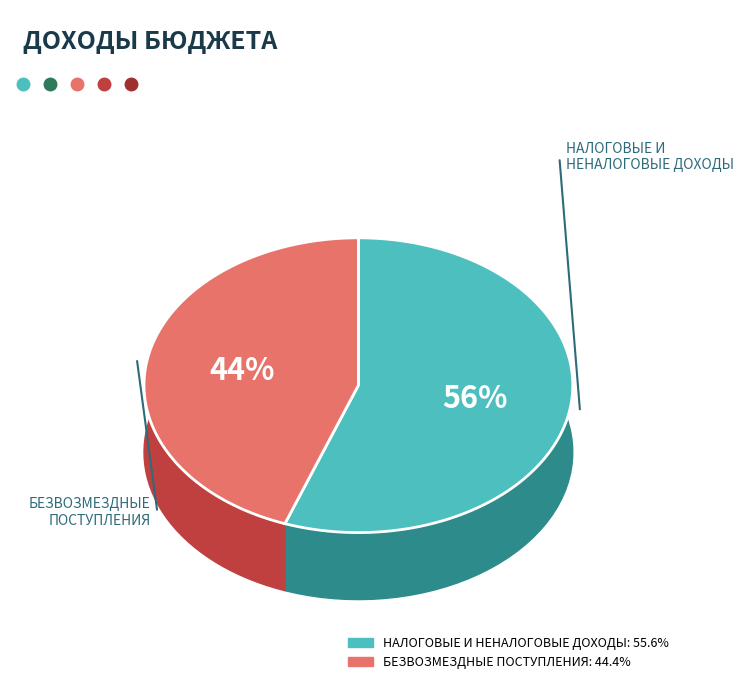

Which slice is the smallest?

БЕЗВОЗМЕЗДНЫЕ ПОСТУПЛЕНИЯ